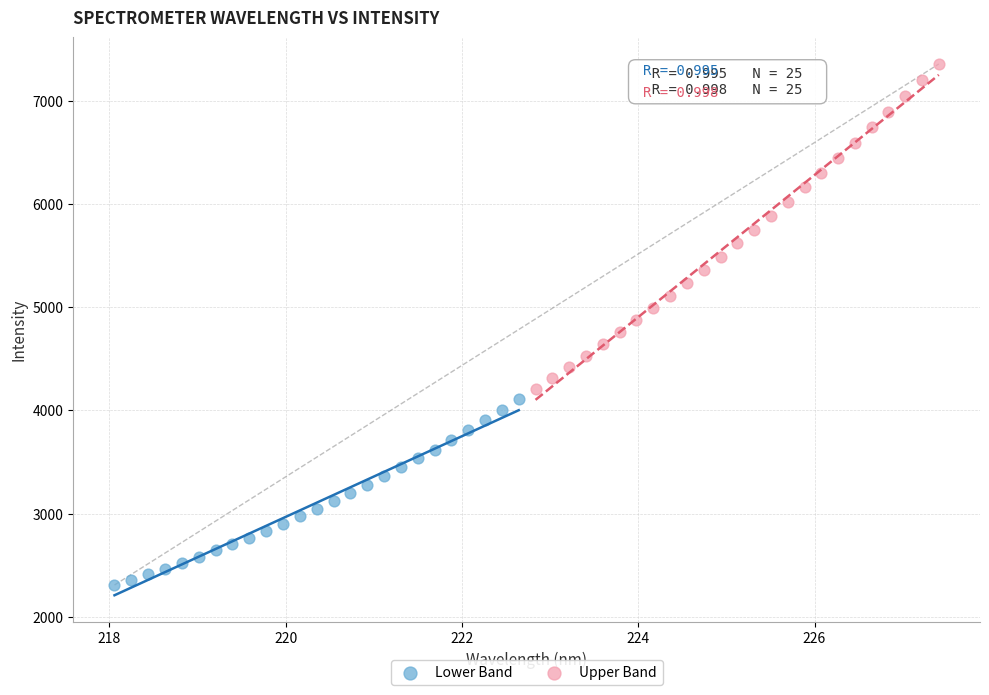

Which series contains the lowest Y value?

Lower Band